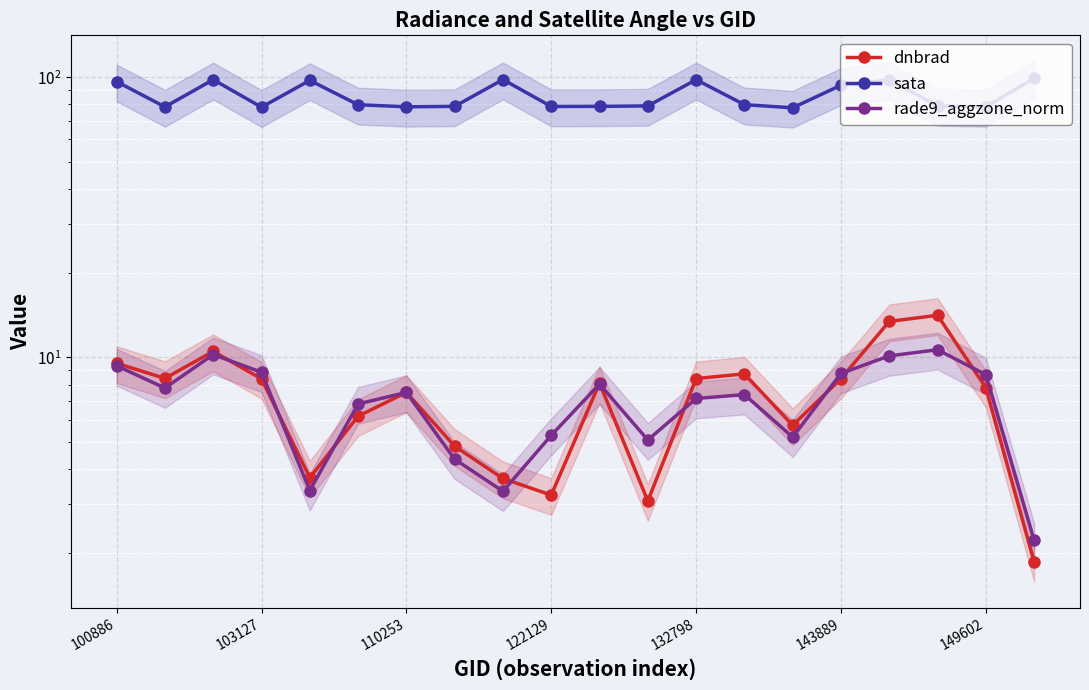

How many interior local valleys does the rade9_aggzone_norm series have?

5